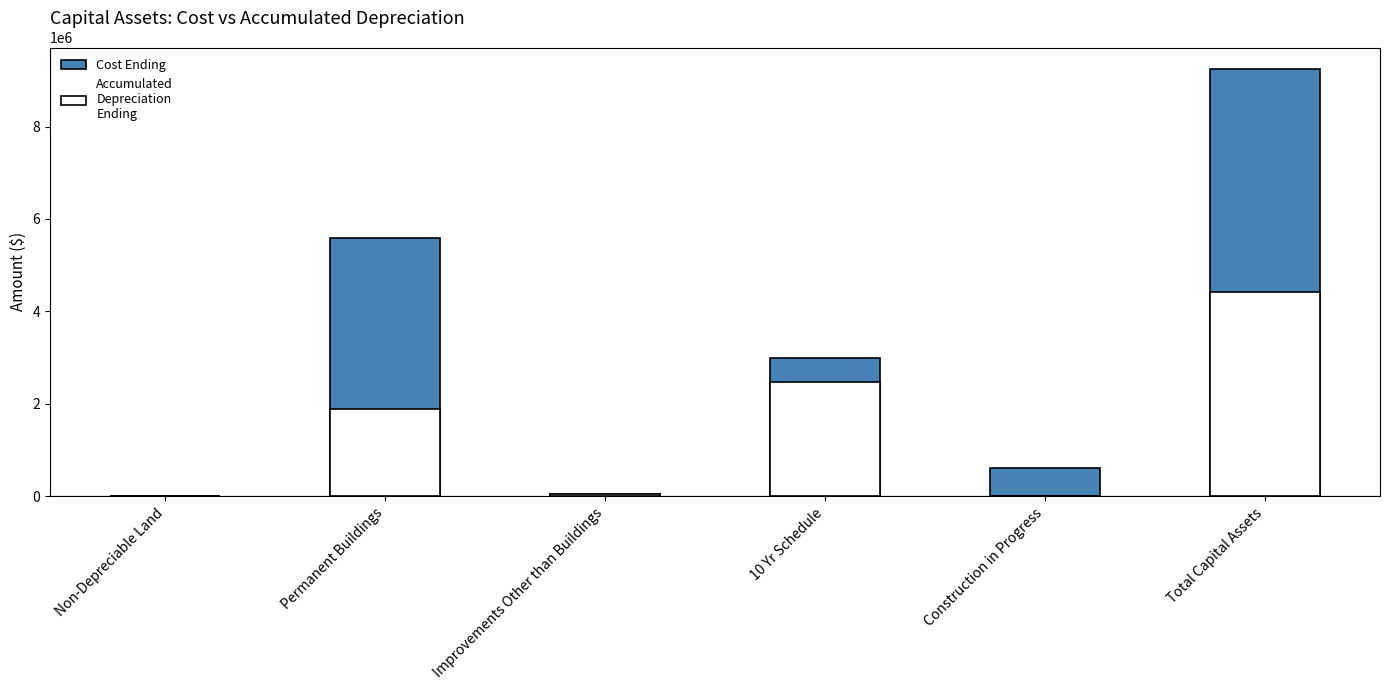

How many bars are there in total?

12